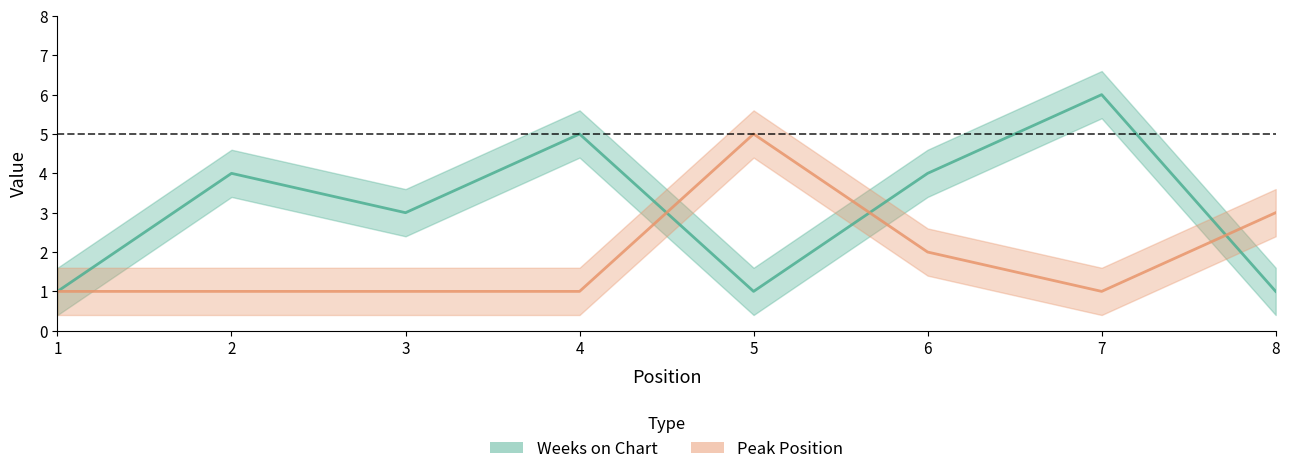

What is the sum of the Weeks on Chart values at 2 and 3?

7